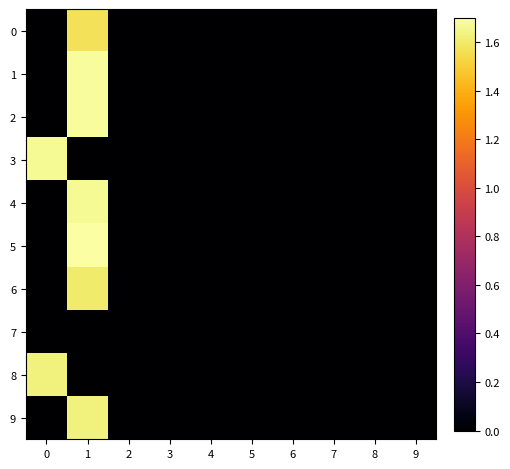

Reading left to right, extract all data points from this chart.

0: 0=0.0	1=1.6	2=0.0	3=0.0	4=0.0	5=0.0	6=0.0	7=0.0	8=0.0	9=0.0
1: 0=0.0	1=1.7	2=0.0	3=0.0	4=0.0	5=0.0	6=0.0	7=0.0	8=0.0	9=0.0
2: 0=0.0	1=1.7	2=0.0	3=0.0	4=0.0	5=0.0	6=0.0	7=0.0	8=0.0	9=0.0
3: 0=1.7	1=0.0	2=0.0	3=0.0	4=0.0	5=0.0	6=0.0	7=0.0	8=0.0	9=0.0
4: 0=0.0	1=1.7	2=0.0	3=0.0	4=0.0	5=0.0	6=0.0	7=0.0	8=0.0	9=0.0
5: 0=0.0	1=1.7	2=0.0	3=0.0	4=0.0	5=0.0	6=0.0	7=0.0	8=0.0	9=0.0
6: 0=0.0	1=1.6	2=0.0	3=0.0	4=0.0	5=0.0	6=0.0	7=0.0	8=0.0	9=0.0
7: 0=0.0	1=0.0	2=0.0	3=0.0	4=0.0	5=0.0	6=0.0	7=0.0	8=0.0	9=0.0
8: 0=1.6	1=0.0	2=0.0	3=0.0	4=0.0	5=0.0	6=0.0	7=0.0	8=0.0	9=0.0
9: 0=0.0	1=1.6	2=0.0	3=0.0	4=0.0	5=0.0	6=0.0	7=0.0	8=0.0	9=0.0